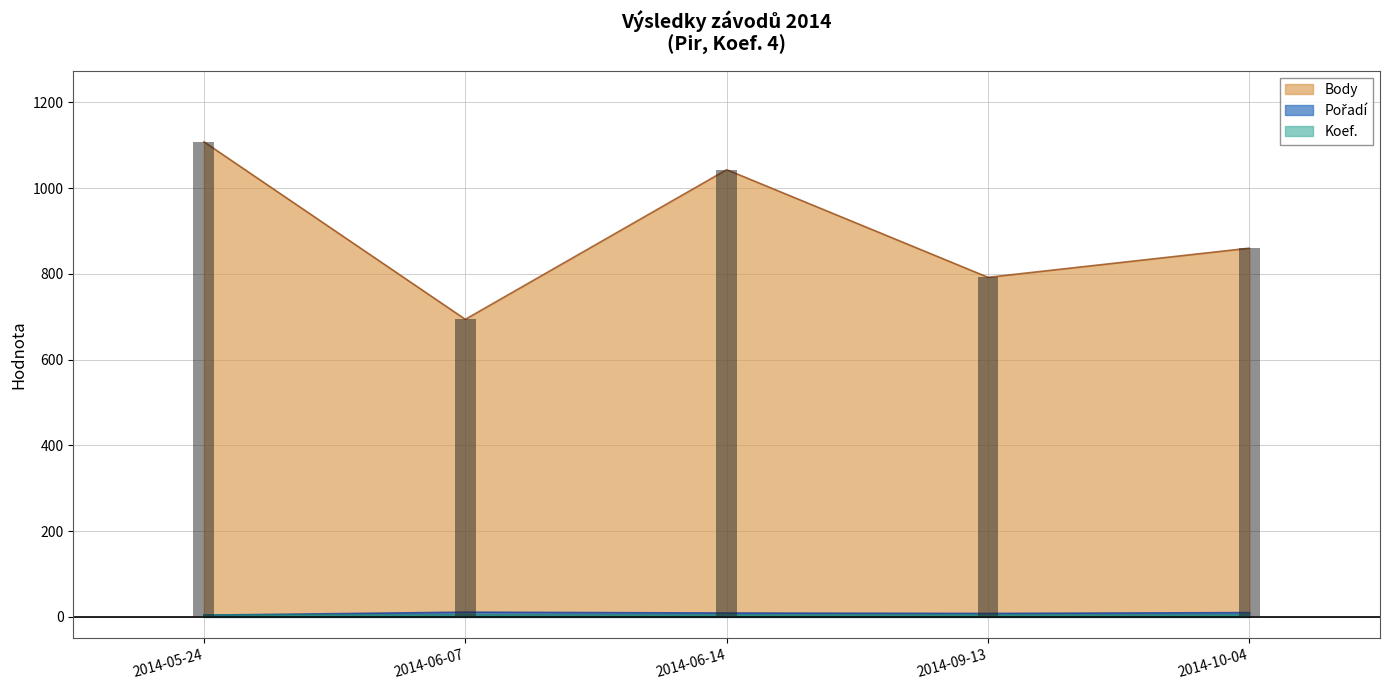

Reading right to left, what are all the values shown in this chart?

Body: 860	792	1043	694	1108
Pořadí: 10	8	9	11	4